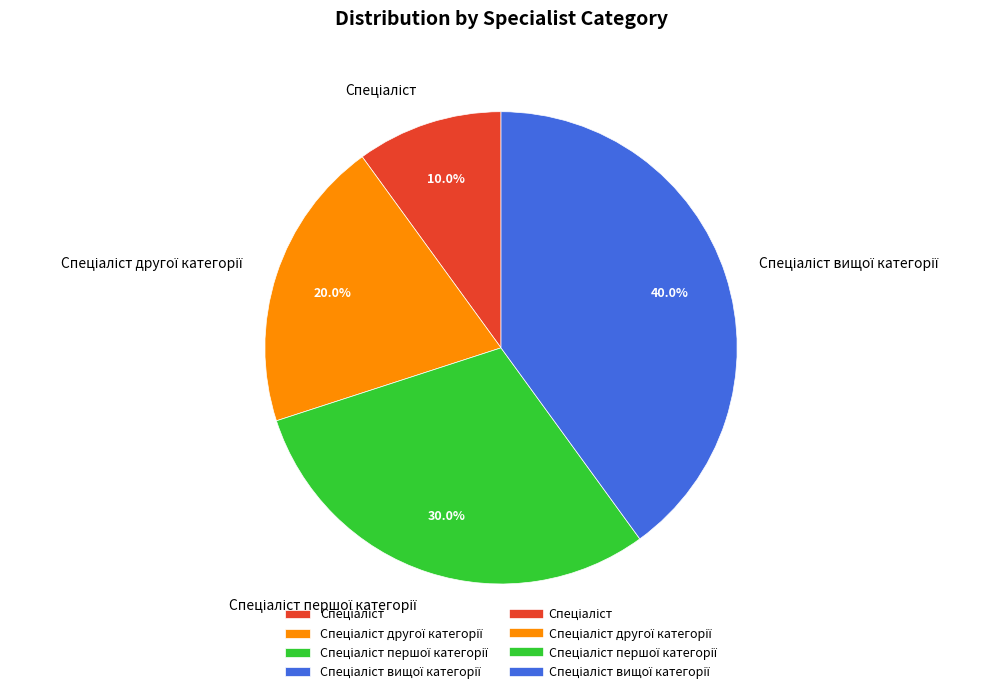

Is there any slice that represents more than half of the pie?

No